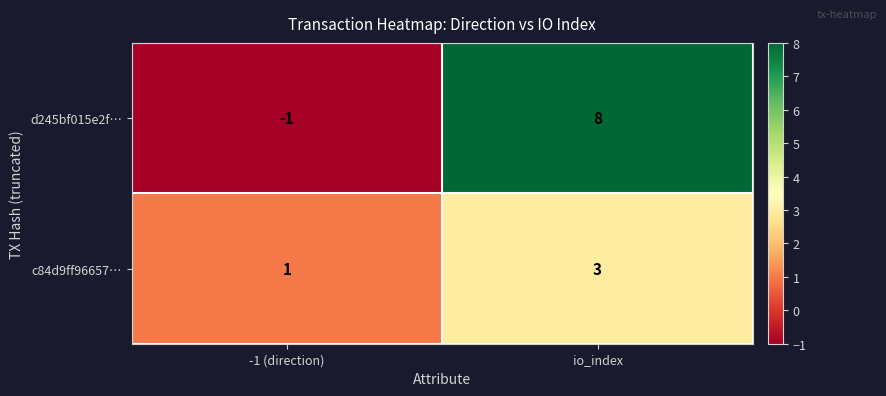

List the series in order of their overall mean, lowest first.

c84d9ff96657…, d245bf015e2f…